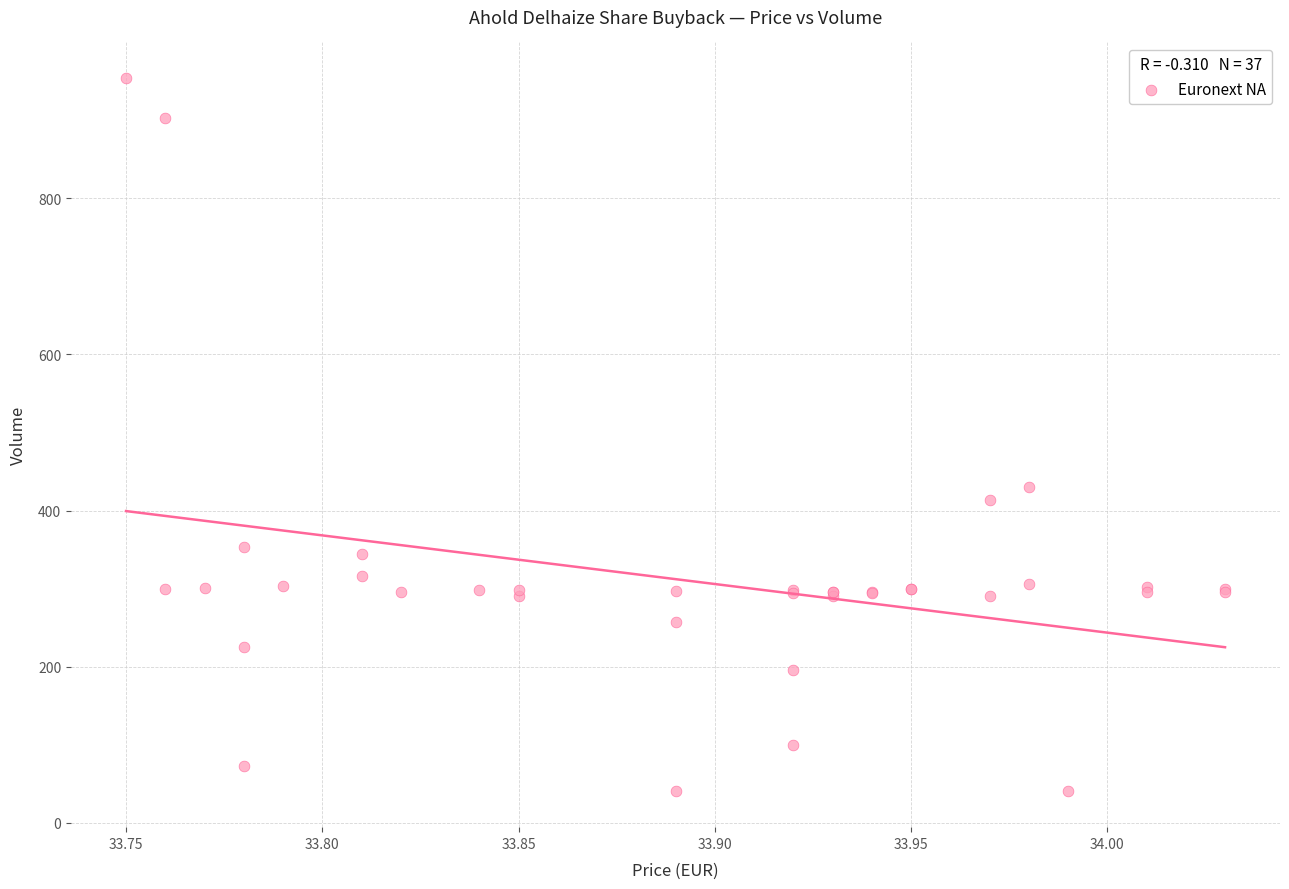

What Y value in the scatter plot is closest to 497?

430